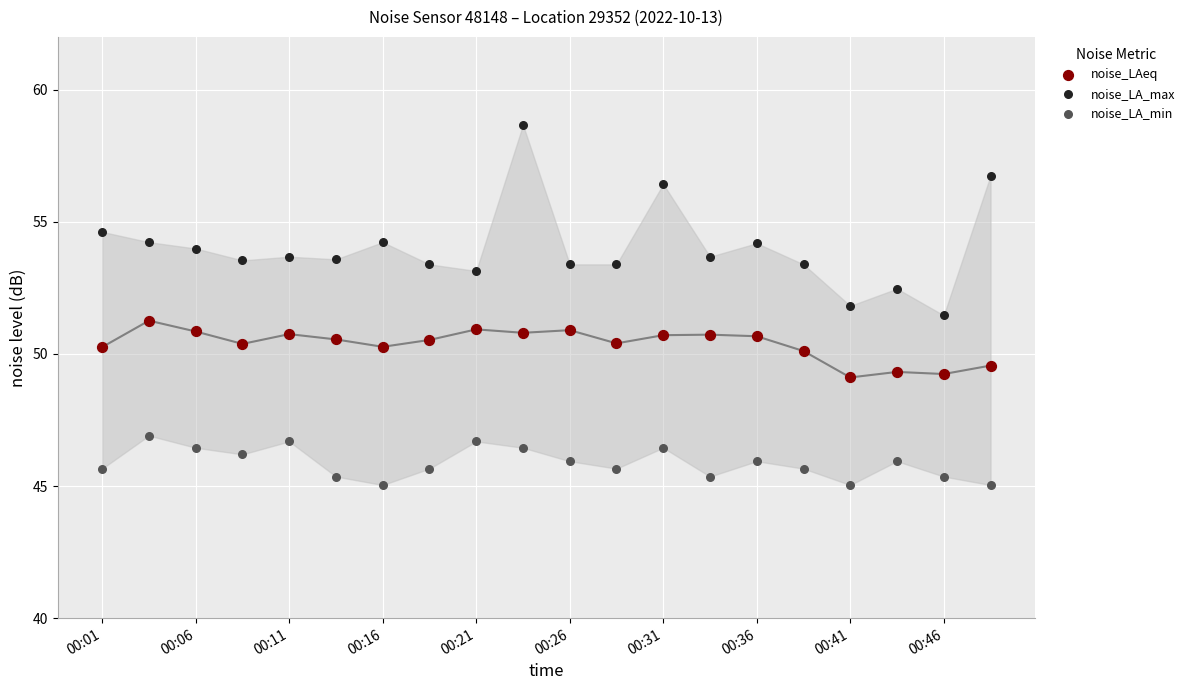

What are all the series names shown in the legend?

noise_LAeq, noise_LA_max, noise_LA_min